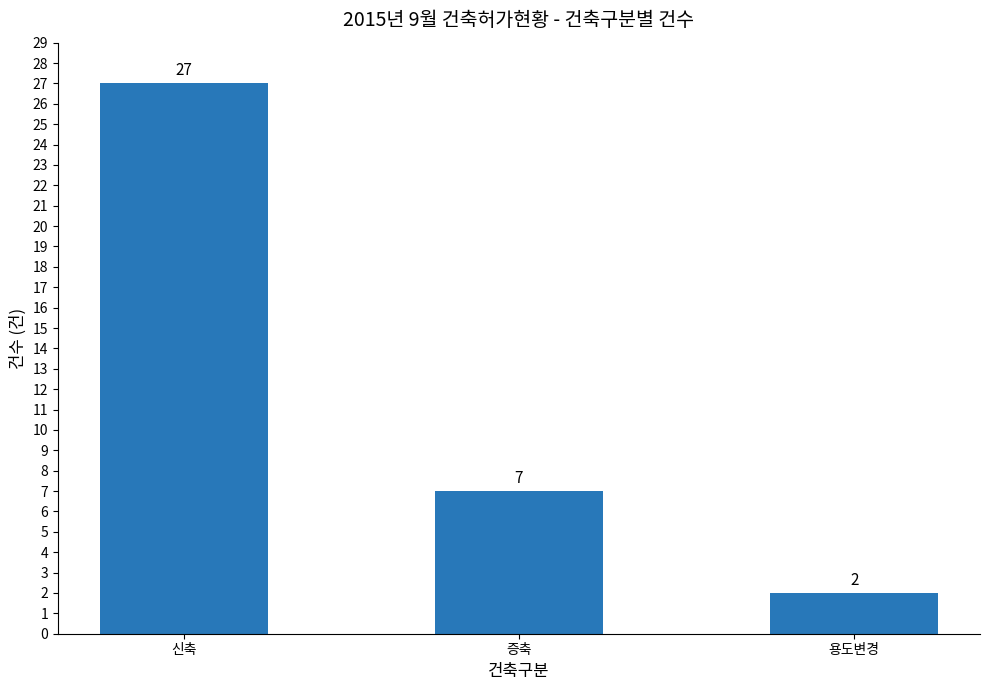

List the labels in order of value, largest first.

신축, 증축, 용도변경